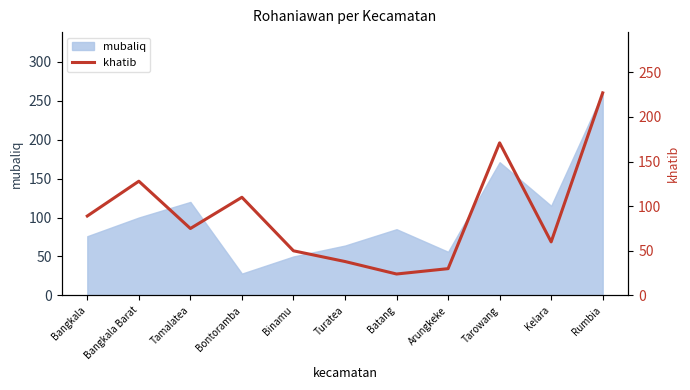

Reading left to right, transcribe all the data shown in this chart.

89	128	75	110	50	38	24	30	171	60	227